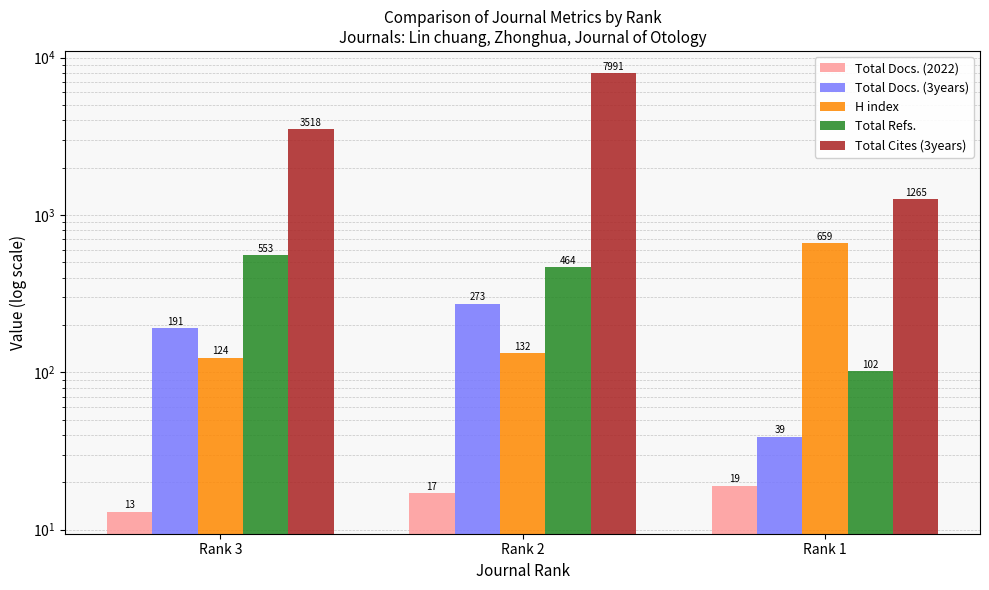

Reading left to right, list all the values displayed in this chart.

Total Docs. (2022): 13	17	19
Total Docs. (3years): 191	273	39
H index: 124	132	659
Total Refs.: 553	464	102
Total Cites (3years): 3518	7991	1265